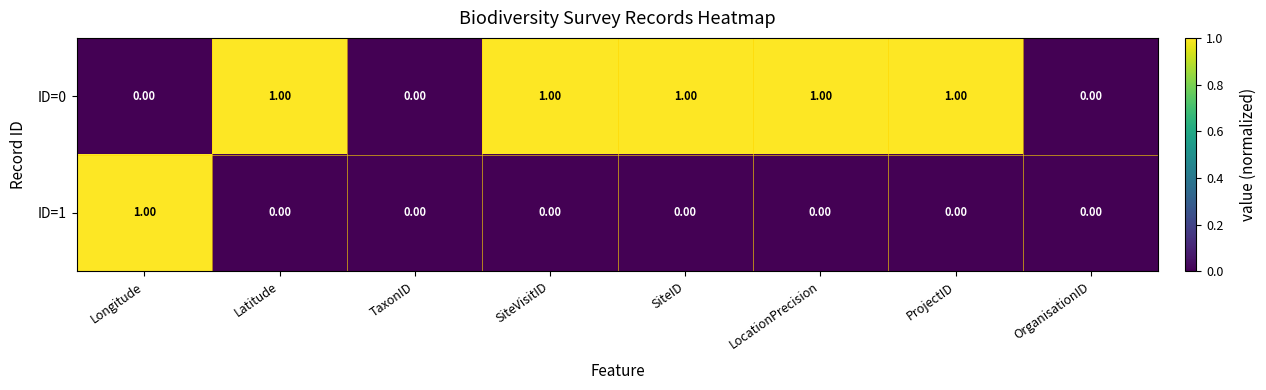

Is the value of ID=1 at TaxonID greater than the value of ID=0 at SiteID?

No